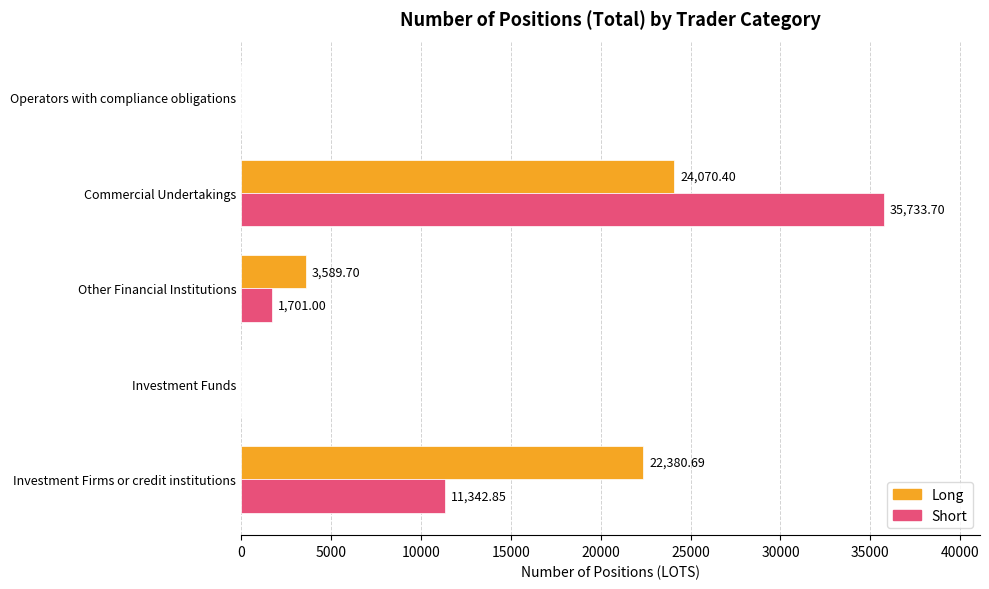

Between Investment Firms or credit institutions and Commercial Undertakings, which series saw the biggest shift?

Short